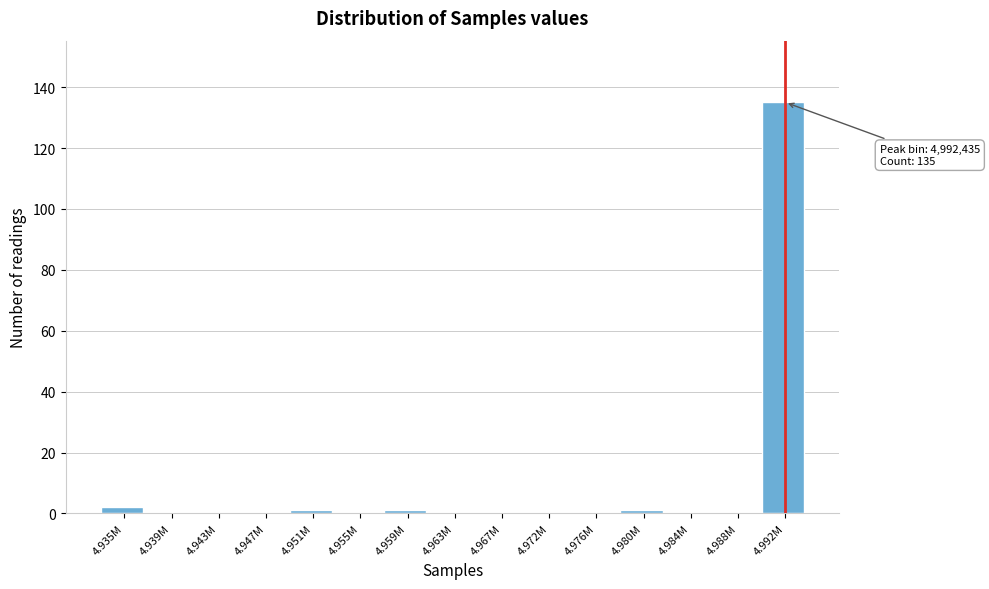

Reading right to left, extract all data points from this chart.

4.992M=135	4.988M=0	4.984M=0	4.980M=1	4.976M=0	4.972M=0	4.967M=0	4.963M=0	4.959M=1	4.955M=0	4.951M=1	4.947M=0	4.943M=0	4.939M=0	4.935M=2